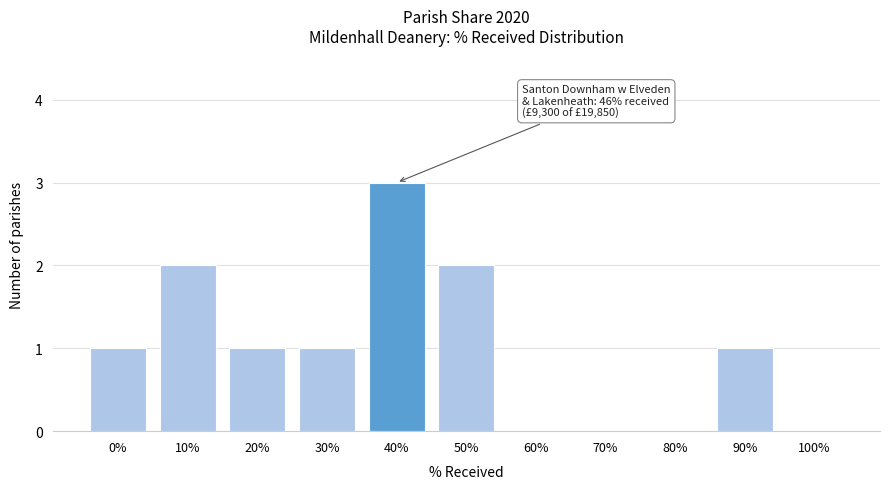

Reading left to right, transcribe all the data shown in this chart.

0%=1	10%=2	20%=1	30%=1	40%=3	50%=2	60%=0	70%=0	80%=0	90%=1	100%=0